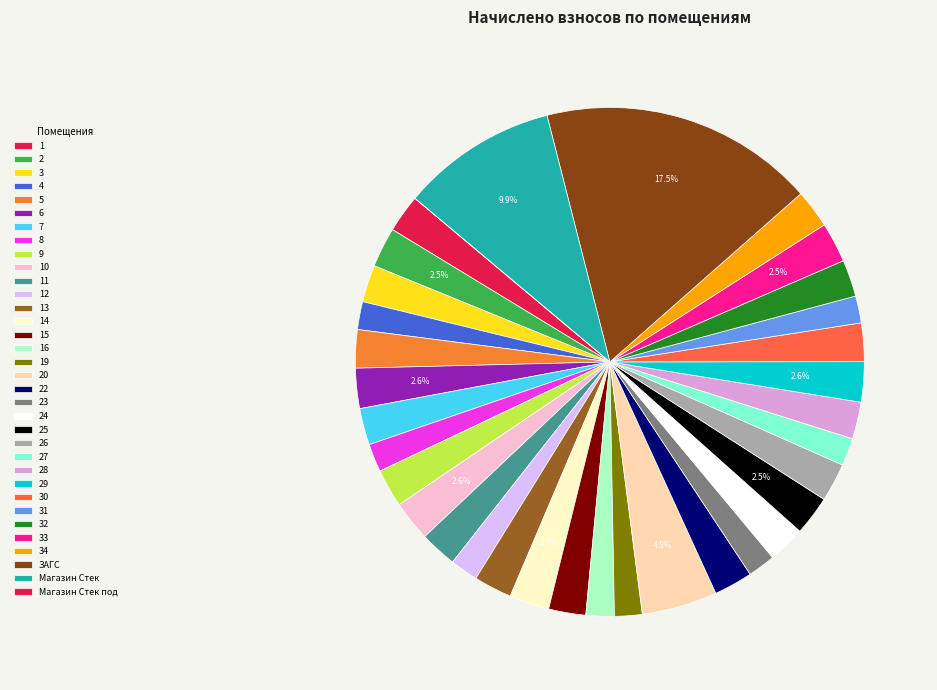

To the nearest percent, what percentage of the pie is 10?

3%